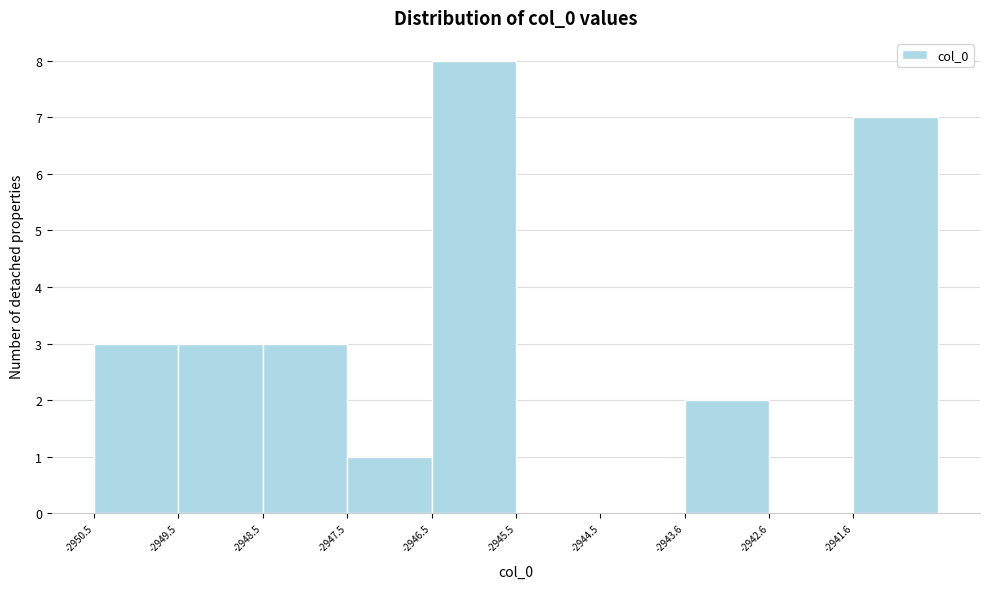

Reading left to right, list every bar in this chart as the range it spans on the x-axis followed by its height. Neither the bar edges nor the heights are printed on the chart, so give them approximately, as read against the axes.

-2950.5 to -2949.5: 3
-2949.5 to -2948.5: 3
-2948.5 to -2947.5: 3
-2947.5 to -2946.5: 1
-2946.5 to -2945.5: 8
-2945.5 to -2944.5: 0
-2944.5 to -2943.6: 0
-2943.6 to -2942.6: 2
-2942.6 to -2941.6: 0
-2941.6 to -2940.6: 7